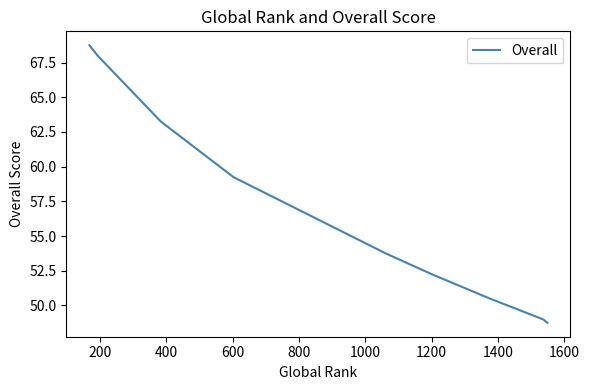

At which label is the value closest to 58?

600